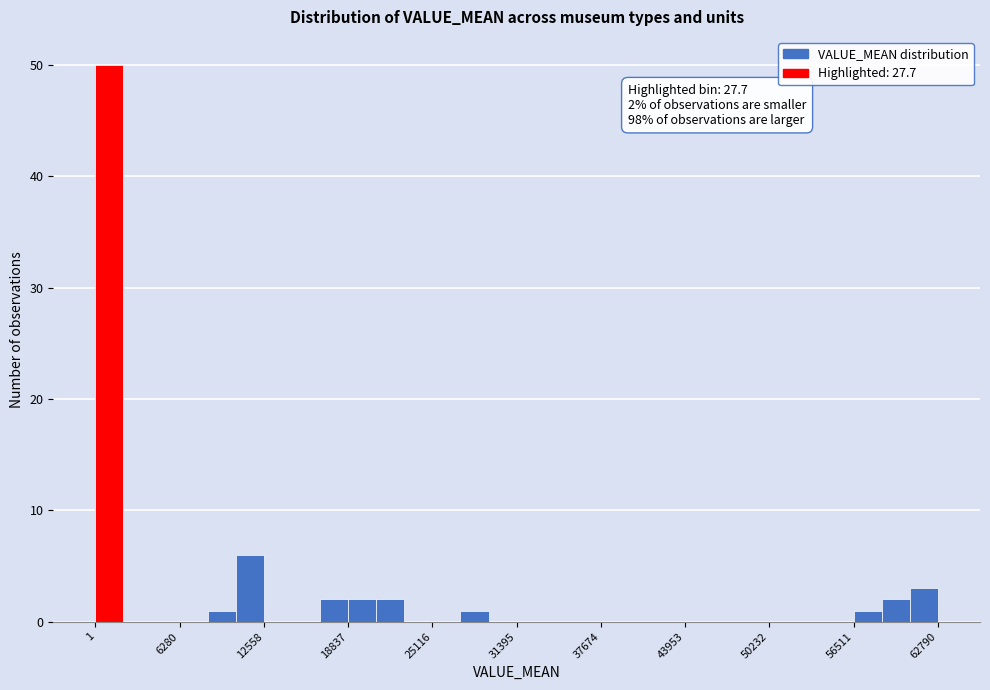

Read against the x-axis, roughly where is the centre of the tallest bar?

1000